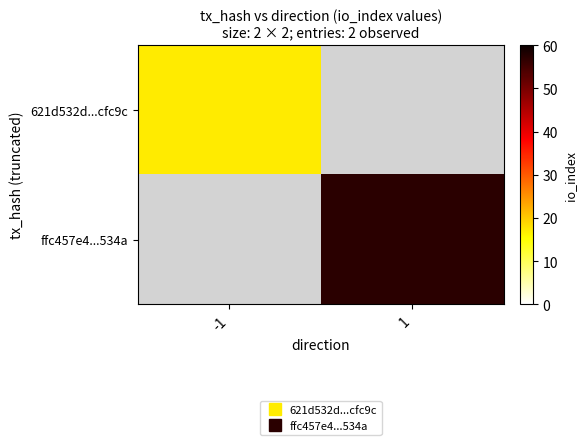

At how many categories does at least one series exceed 30?

1